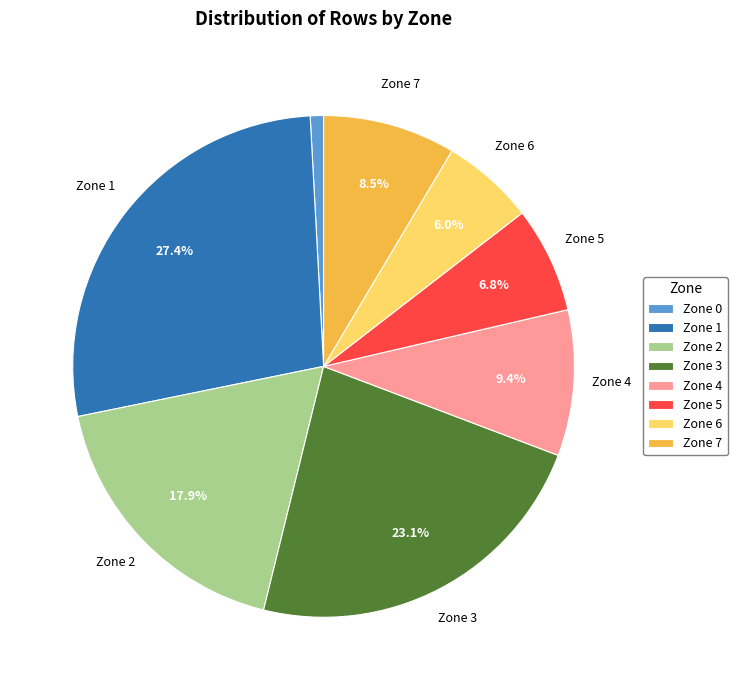

Rank the categories by value from lowest to highest.

Zone 0, Zone 6, Zone 5, Zone 7, Zone 4, Zone 2, Zone 3, Zone 1